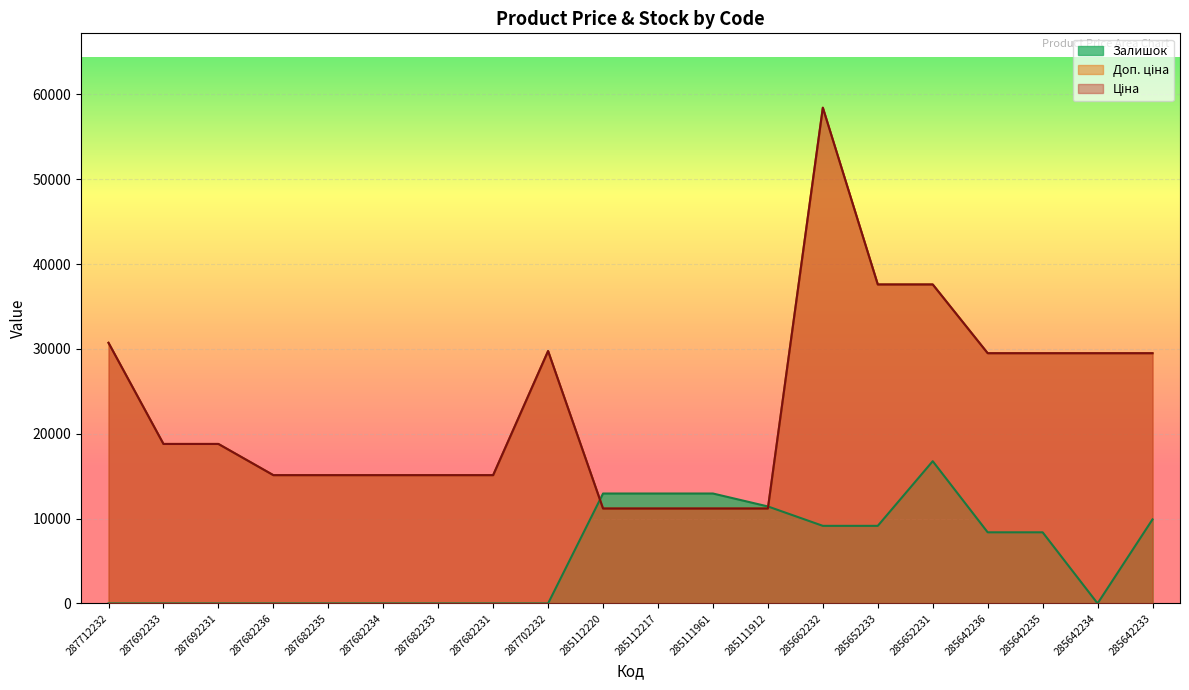

Count the number of categories in the chart.

20